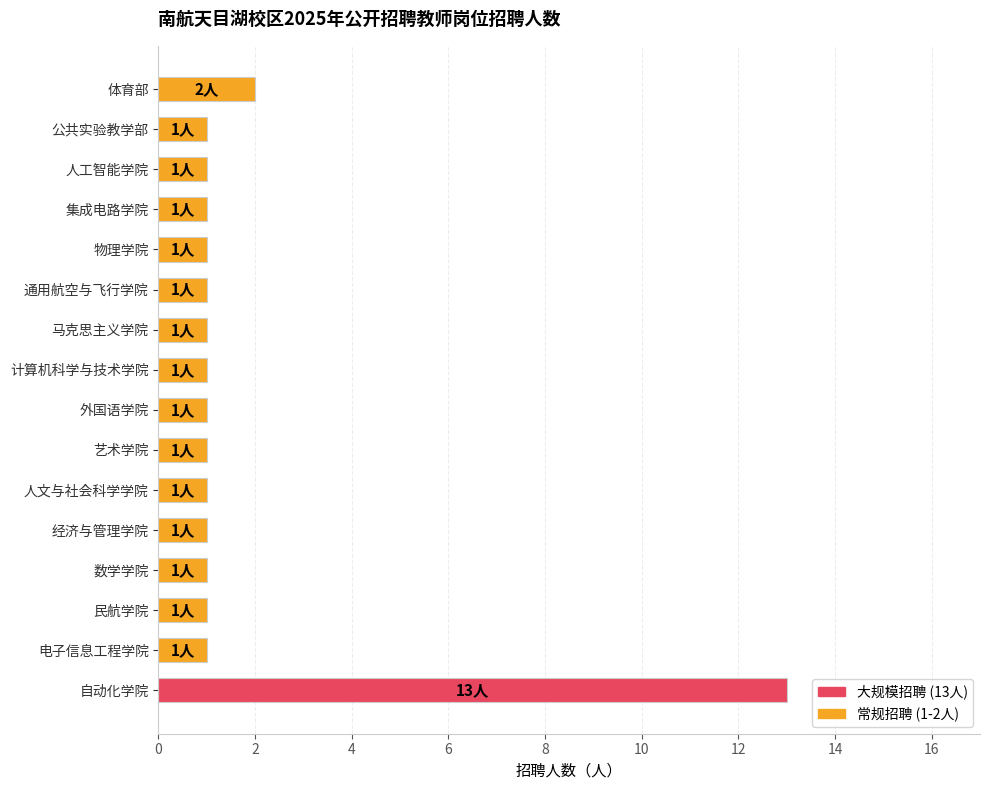

Does the chart contain stacked bars?

No